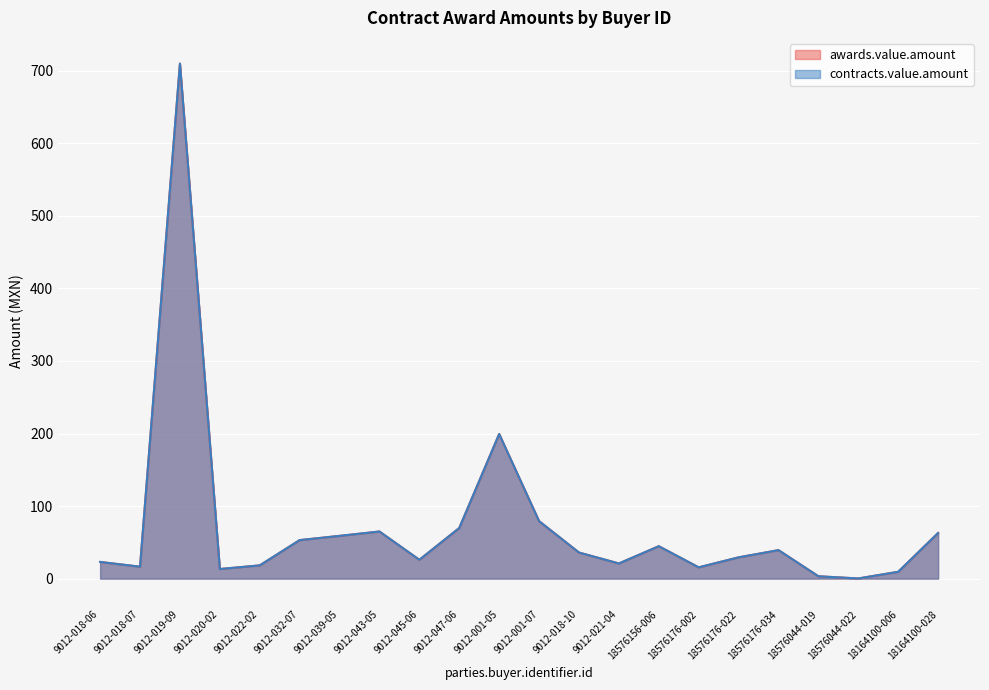

Which has a higher value, 18164100-006 or 18576176-022?

18576176-022